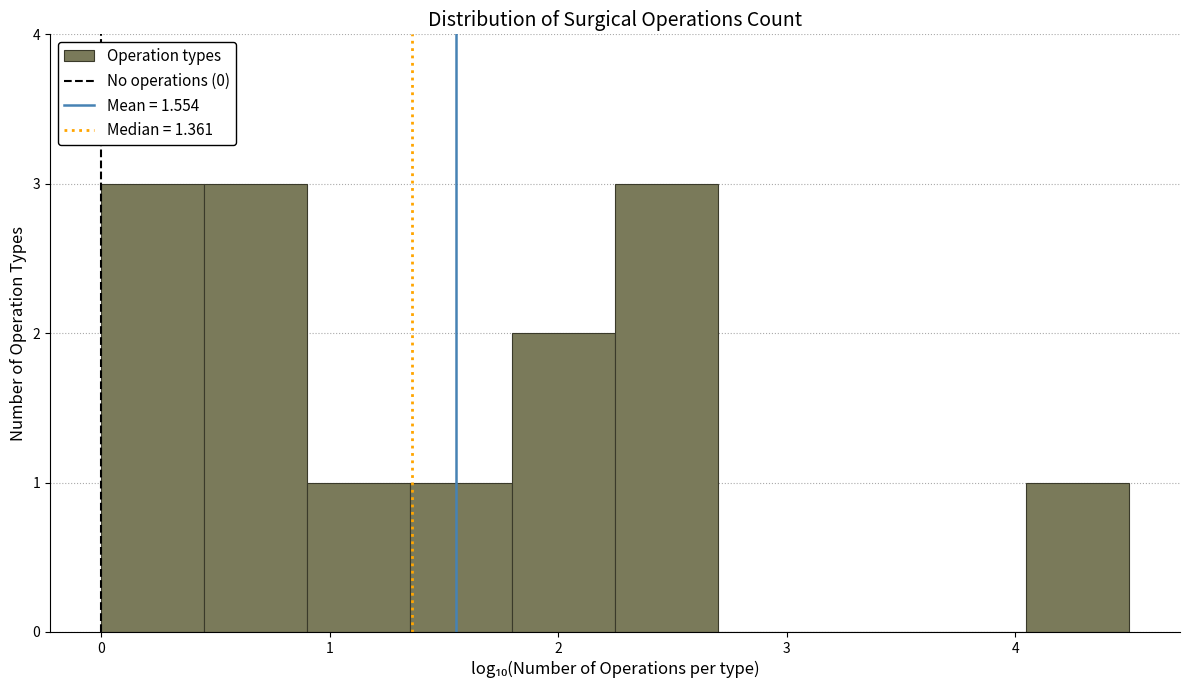

Reading left to right, list every bar in this chart as the range it spans on the x-axis followed by its height. Neither the bar edges nor the heights are printed on the chart, so give them approximately, as read against the axes.

0.0 to 0.4: 3
0.4 to 0.9: 3
0.9 to 1.3: 1
1.3 to 1.8: 1
1.8 to 2.2: 2
2.2 to 2.7: 3
2.7 to 3.1: 0
3.1 to 3.6: 0
3.6 to 4.0: 0
4.0 to 4.5: 1